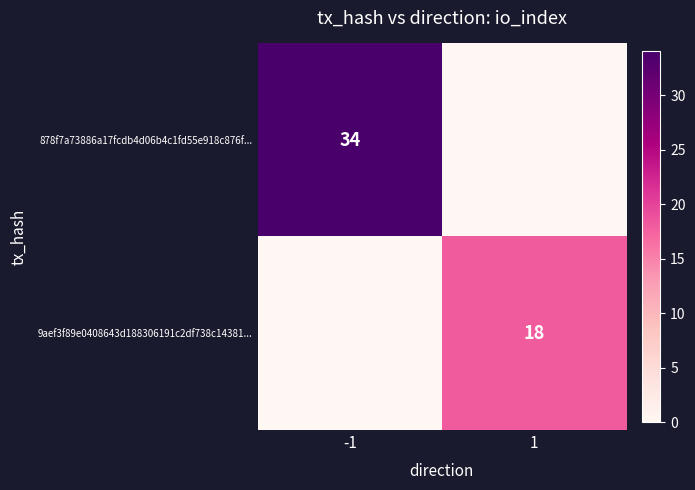

Is the value of 878f7a73886a17fcdb4d06b4c1fd55e918c876f... at -1 greater than the value of 9aef3f89e0408643d188306191c2df738c14381... at 1?

Yes